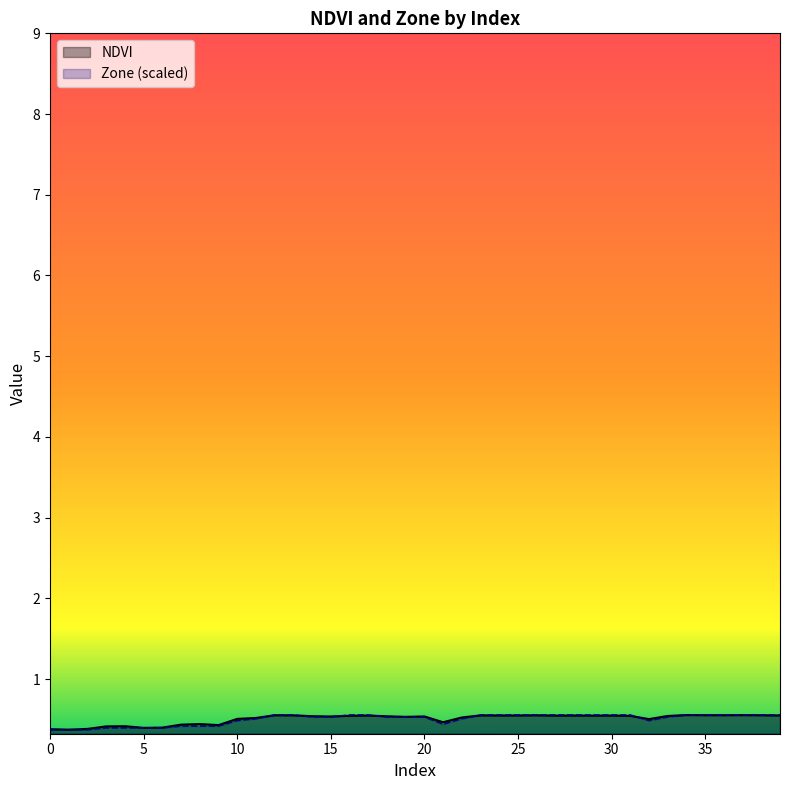

What are all the series names shown in the legend?

NDVI, Zone (scaled)